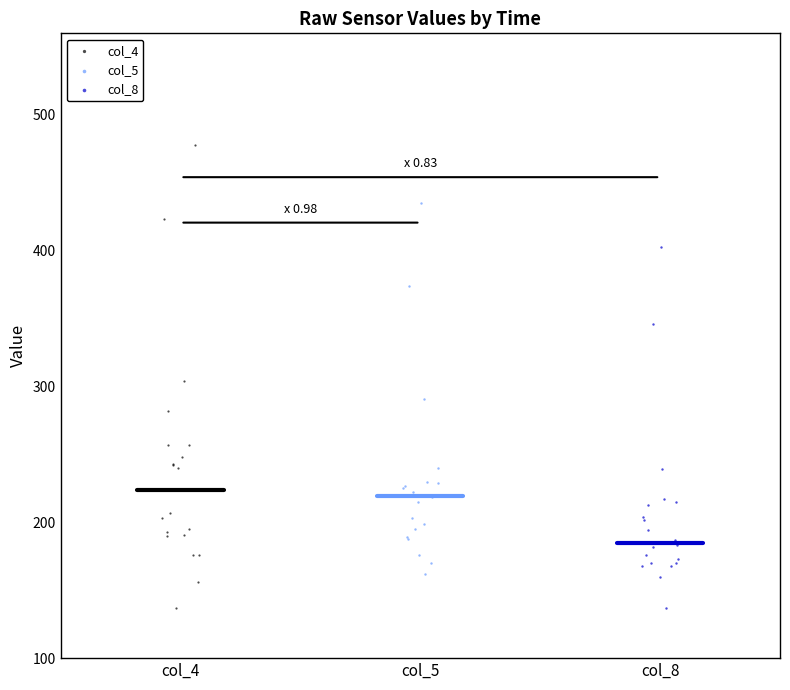

Which series has the widest spread of Y values?

col_4